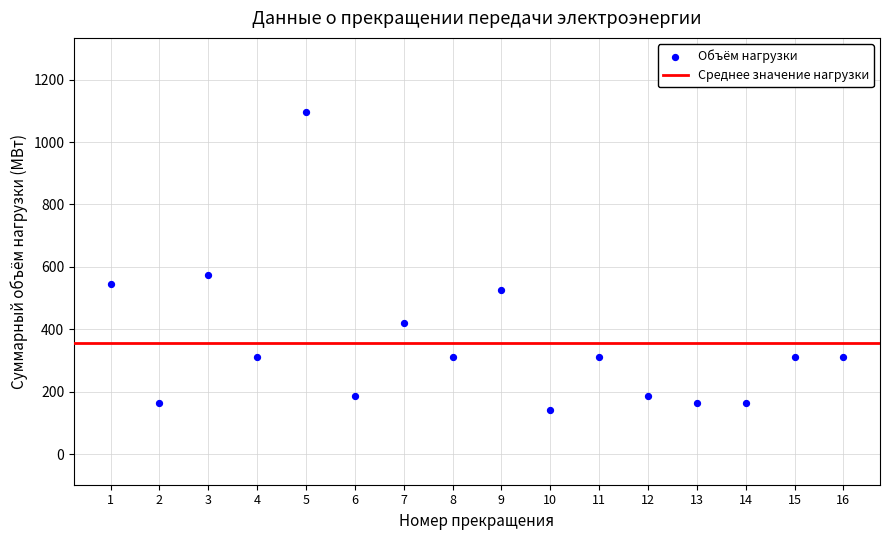

What Y value in the scatter plot is closest to 617?

573.0